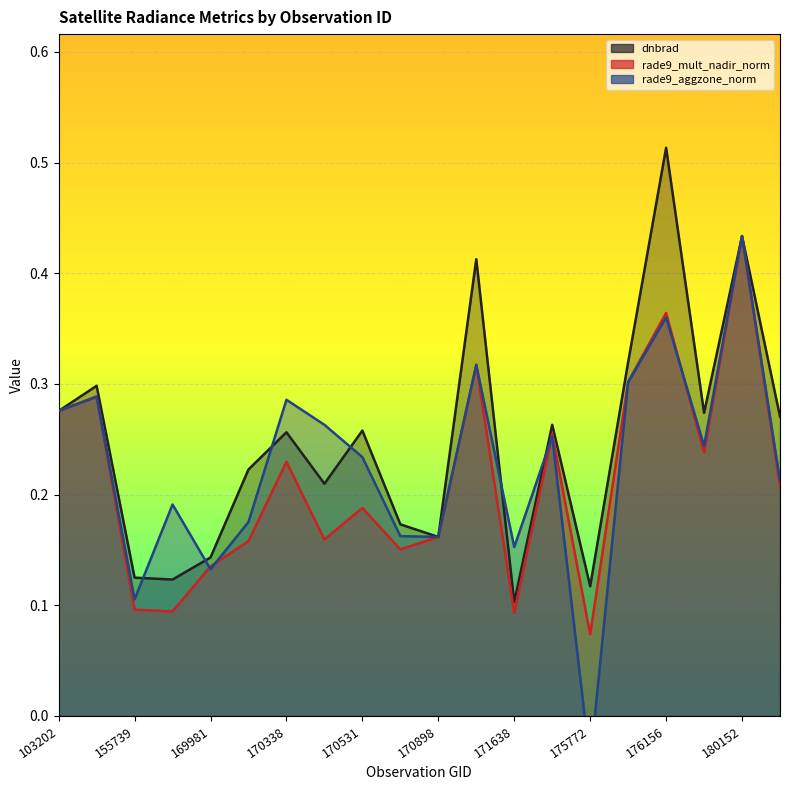

What is the value of the dnbrad point at the 14th from the left?

0.3